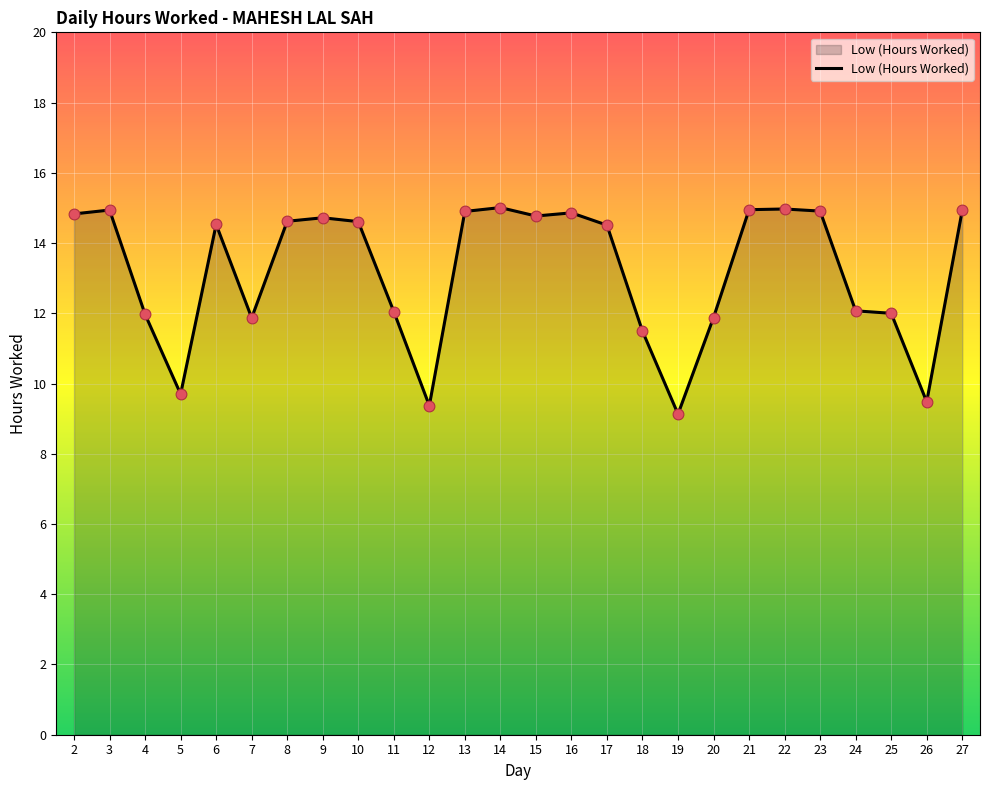

What is the change in value from 12 to 16?

+5.5